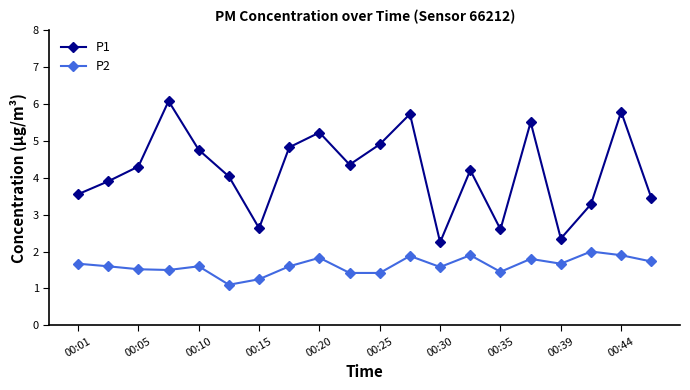

Which series has the largest range (max minus min)?

P1